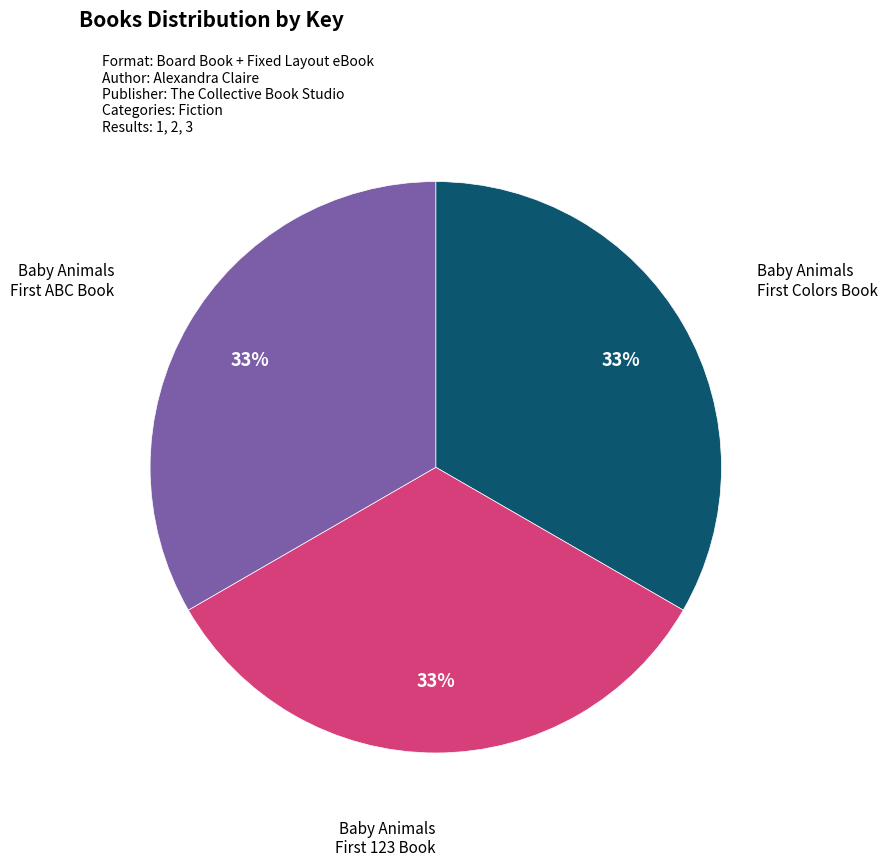

How many segments does this pie chart have?

3